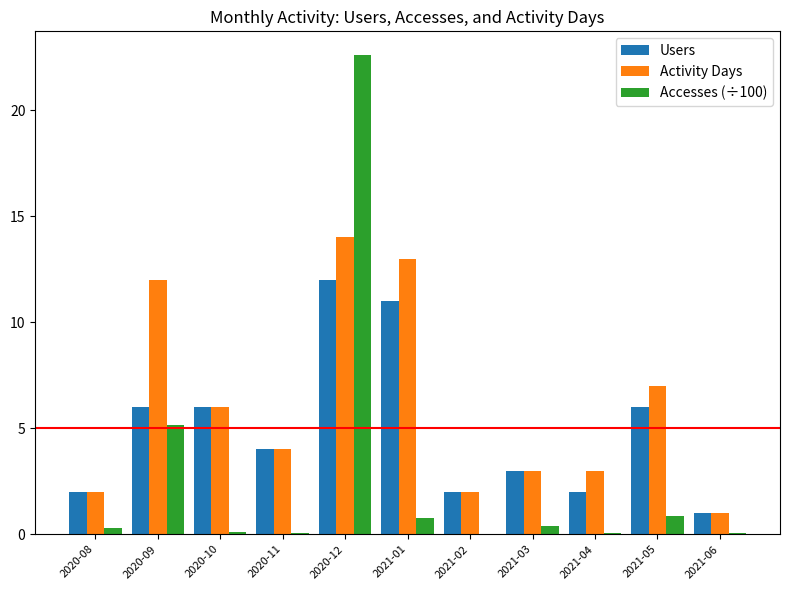

At which category is the sum across all series the highest?

2020-12